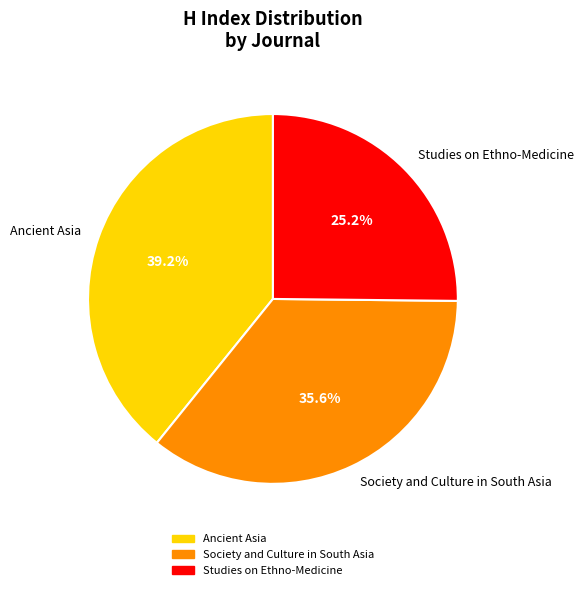

To the nearest percent, what portion does Ancient Asia represent?

39%